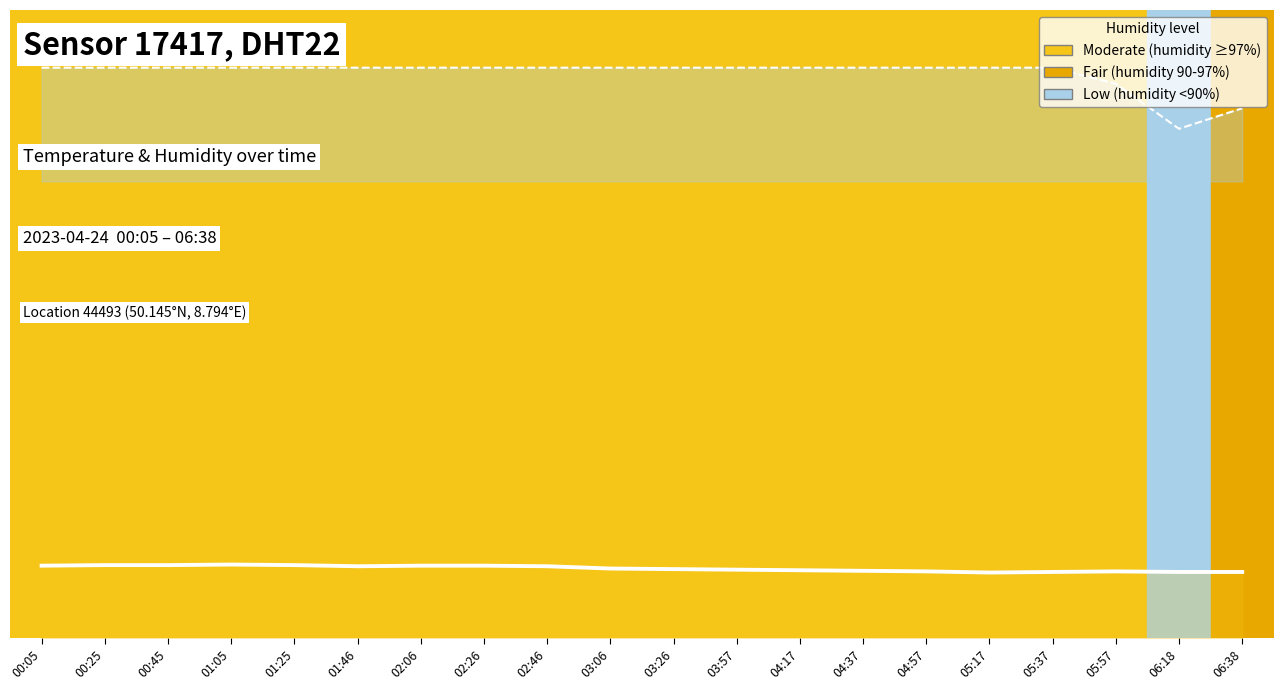

True or false: temperature and humidity intersect in this chart.

False